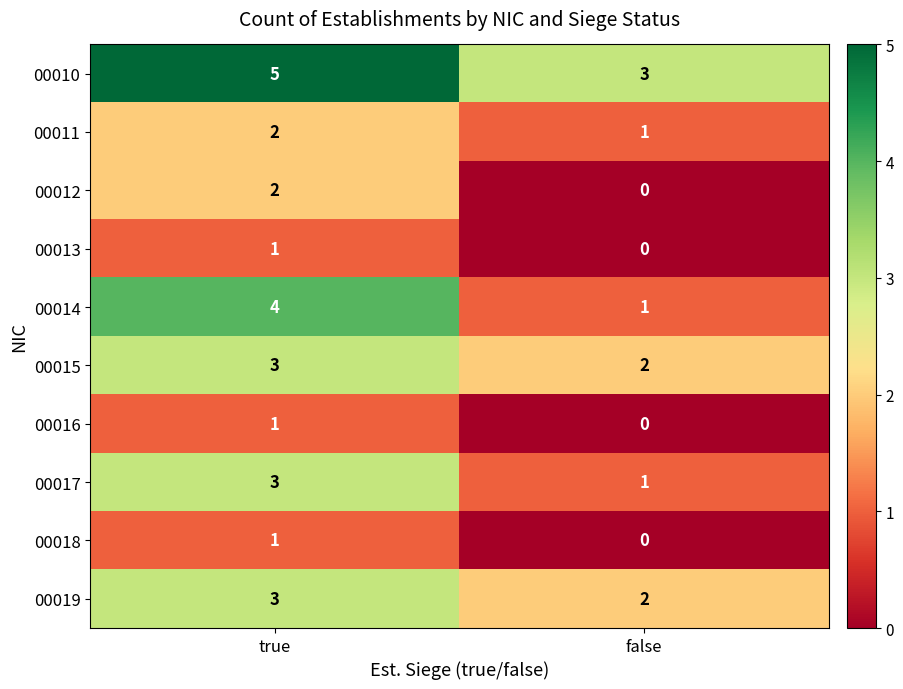

True or false: 00015 has a value of 2 at false.

True